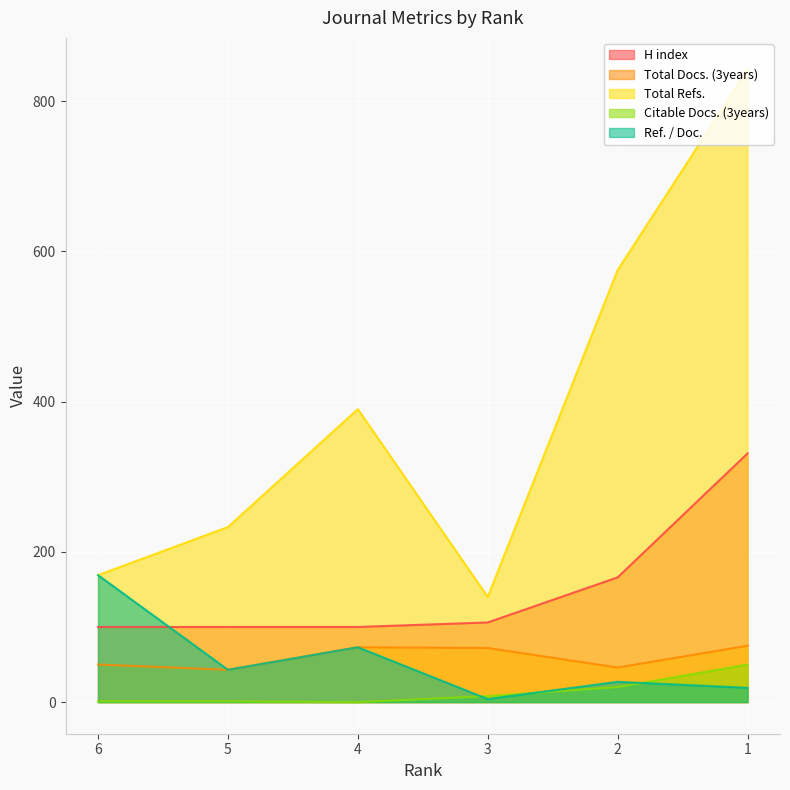

What is the average value of the Citable Docs. (3years) series?

13